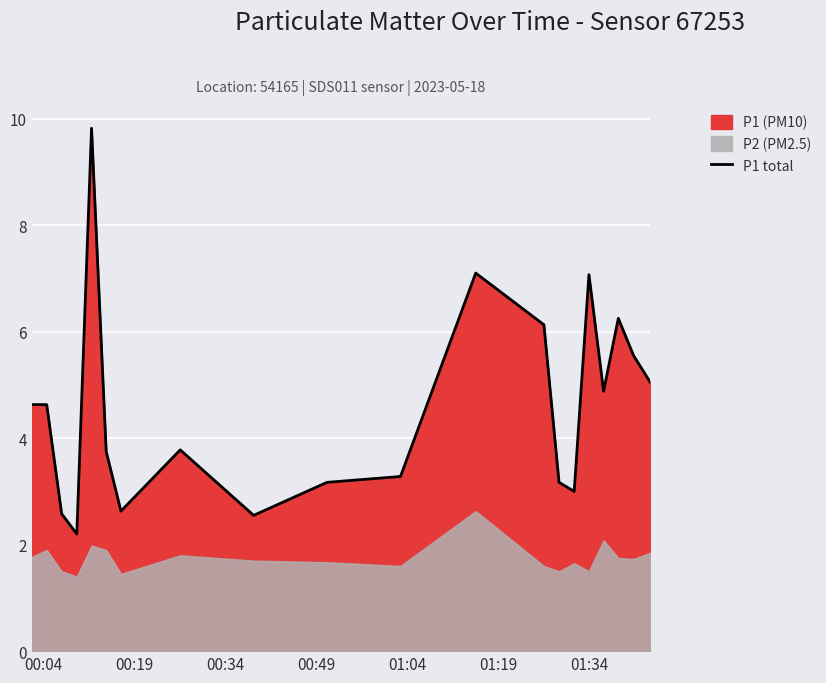

What is the greatest value displayed?

9.8